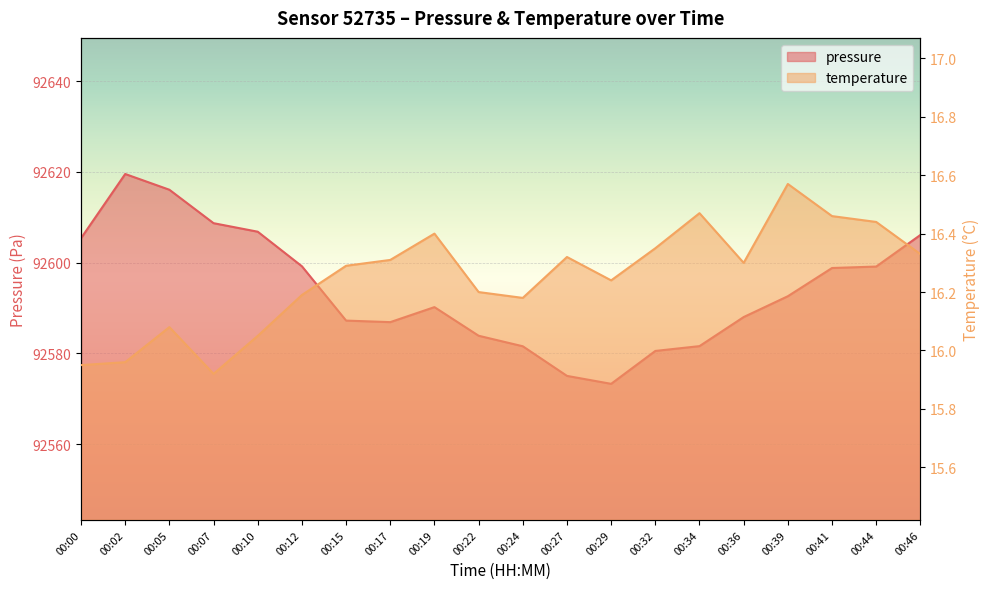

In pressure, how many points are lower than both neighbors (excluding endpoints)?

2